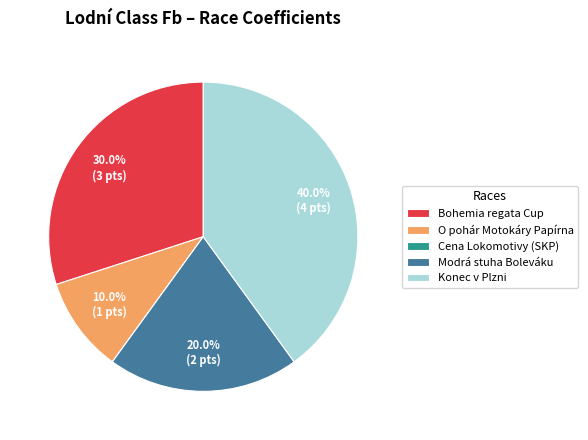

Combined, what portion of the pie is Konec v Plzni and Bohemia regata Cup?

70.0%